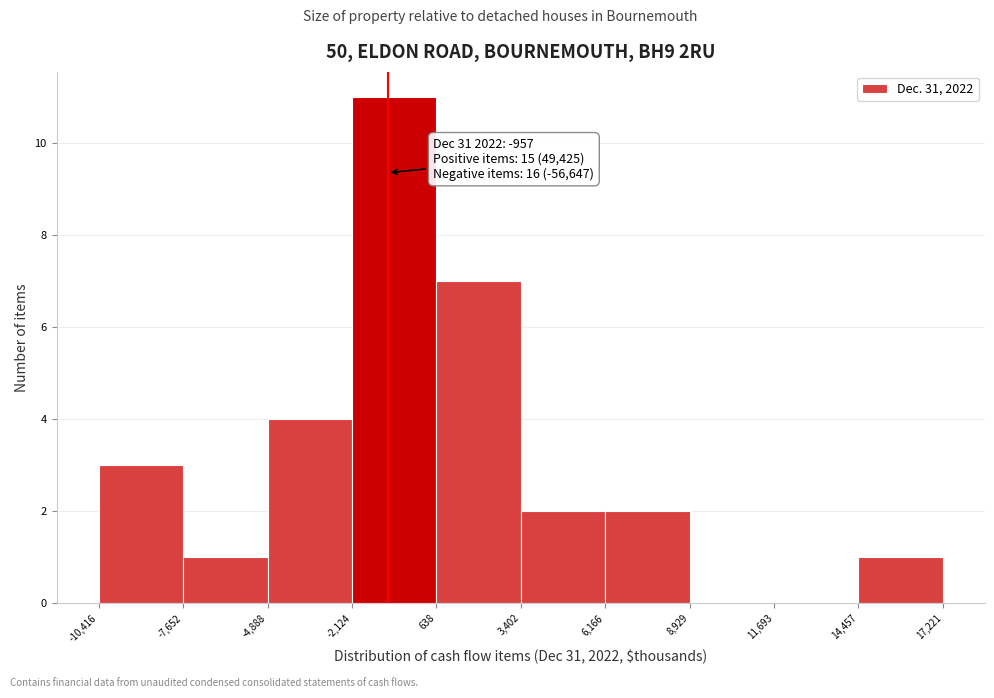

Over which range of the x-axis is the bar tallest?

-2,124 to 638